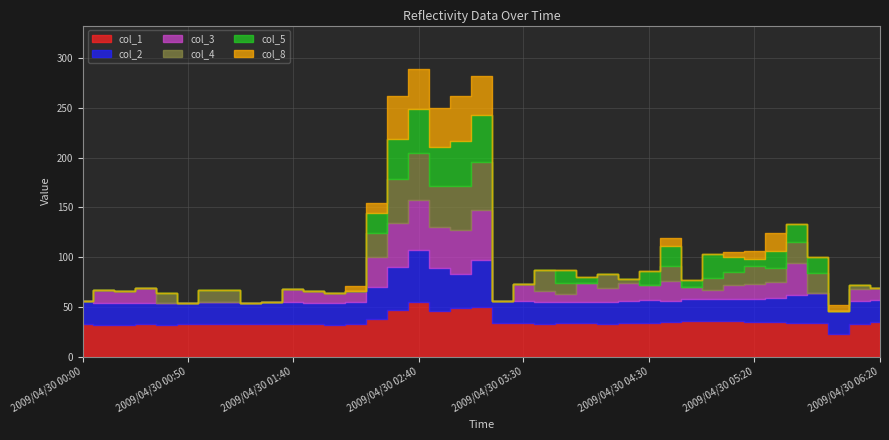

Rank the series at 2009/04/30 06:00 from highest to lowest value.

col_1, col_2, col_8, col_3, col_4, col_5